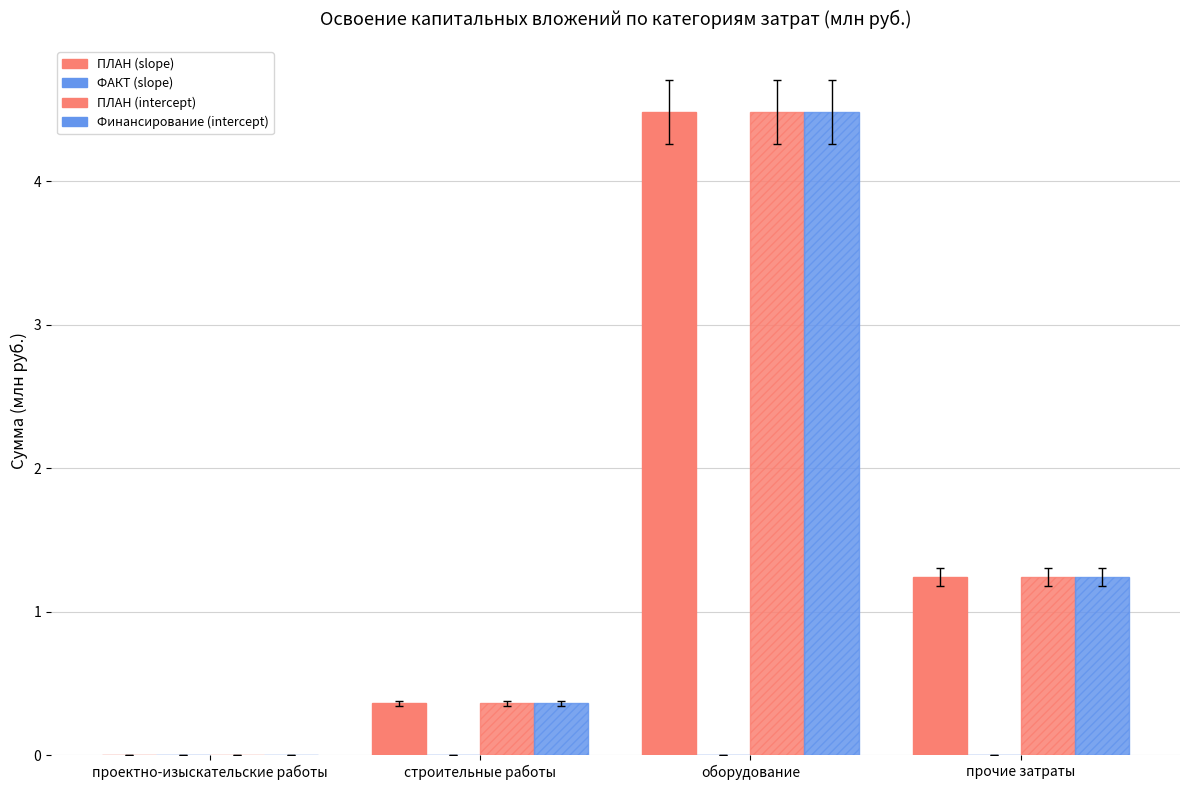

How many groups of bars are there?

4